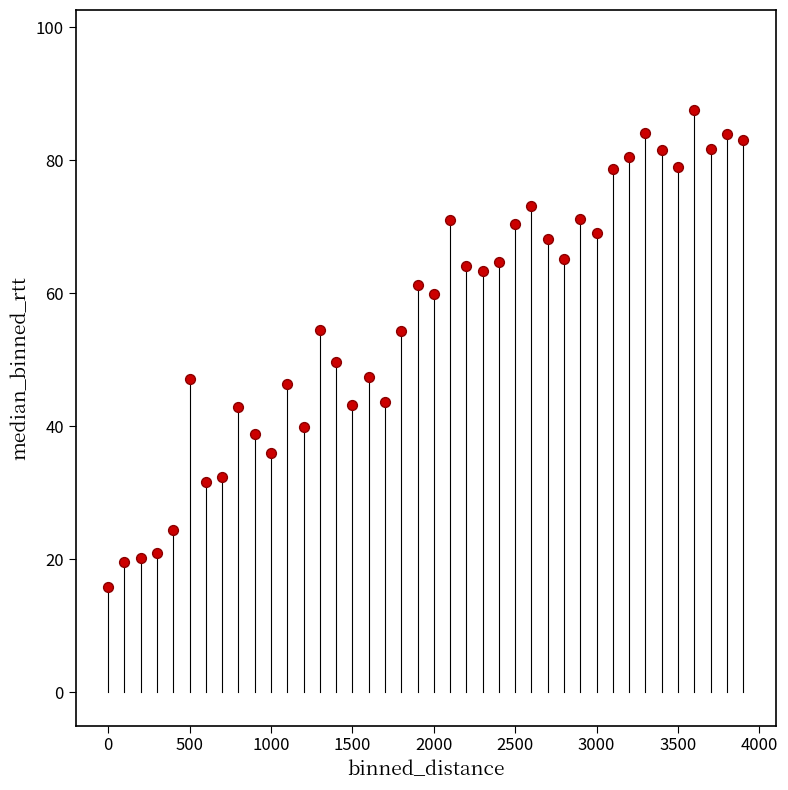

What Y value in the scatter plot is closest to 51?

49.7